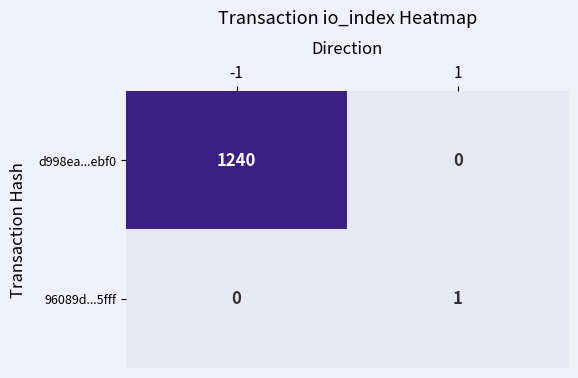

Reading left to right, list all the values displayed in this chart.

d998ea...ebf0: -1=1240	1=0
96089d...5fff: -1=0	1=1